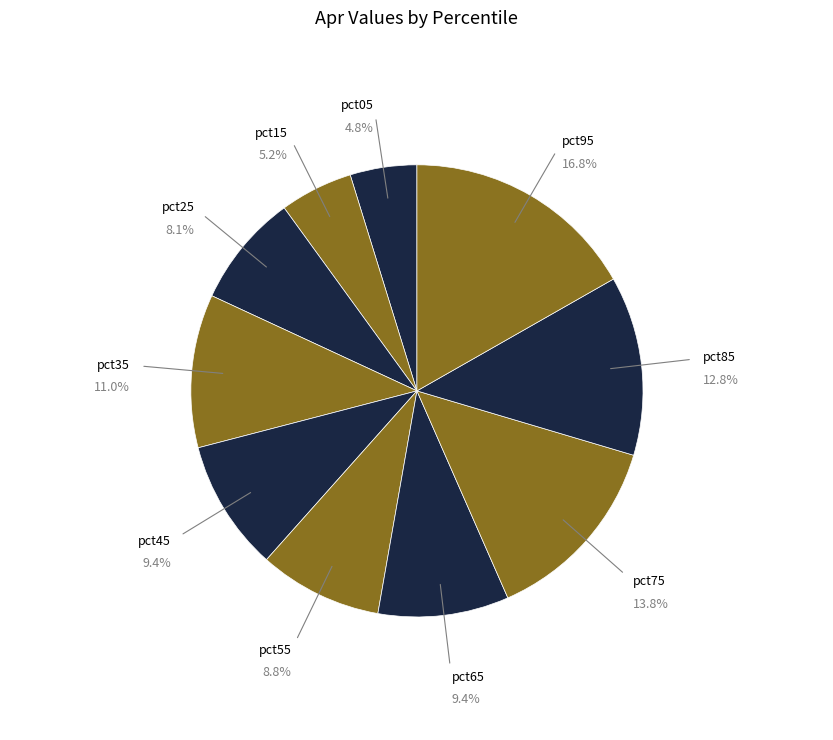

True or false: pct35 accounts for 11% of the total.

True